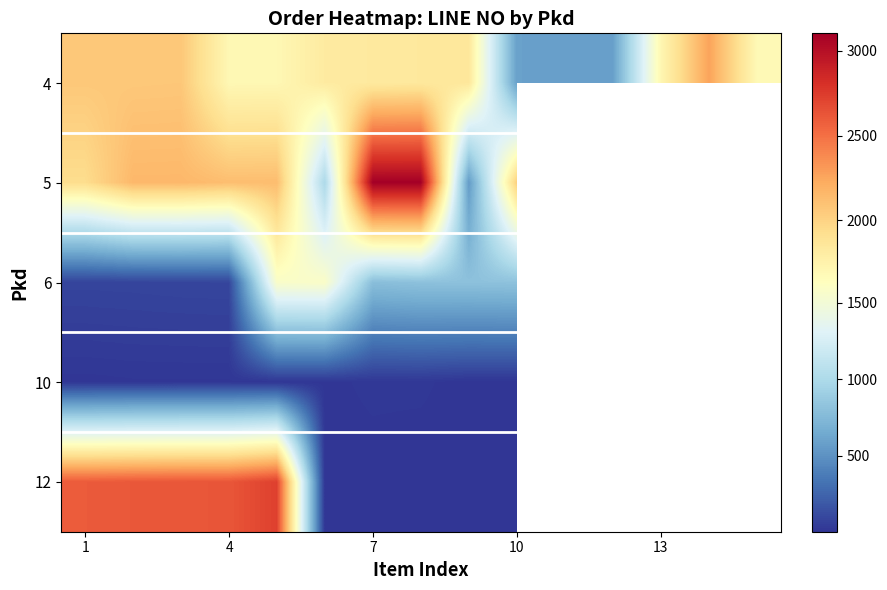

How many data points in 4 are above 1817?

7